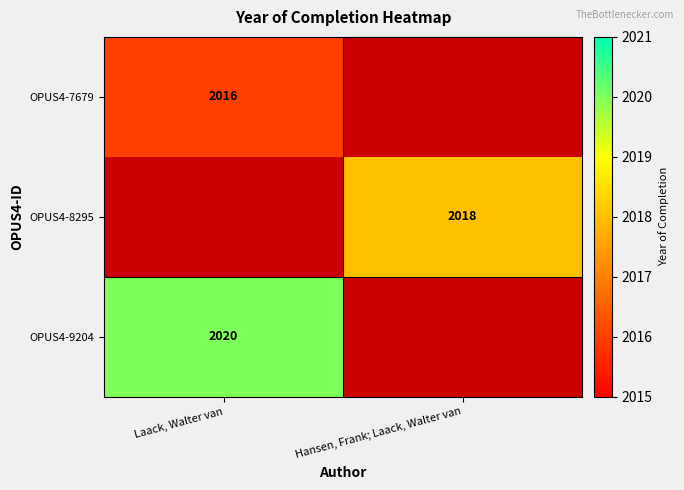

True or false: OPUS4-9204 has a value of 2020 at Laack, Walter van.

True